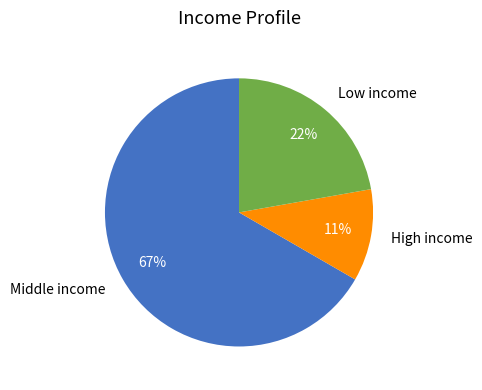

Is there any slice that represents more than half of the pie?

Yes